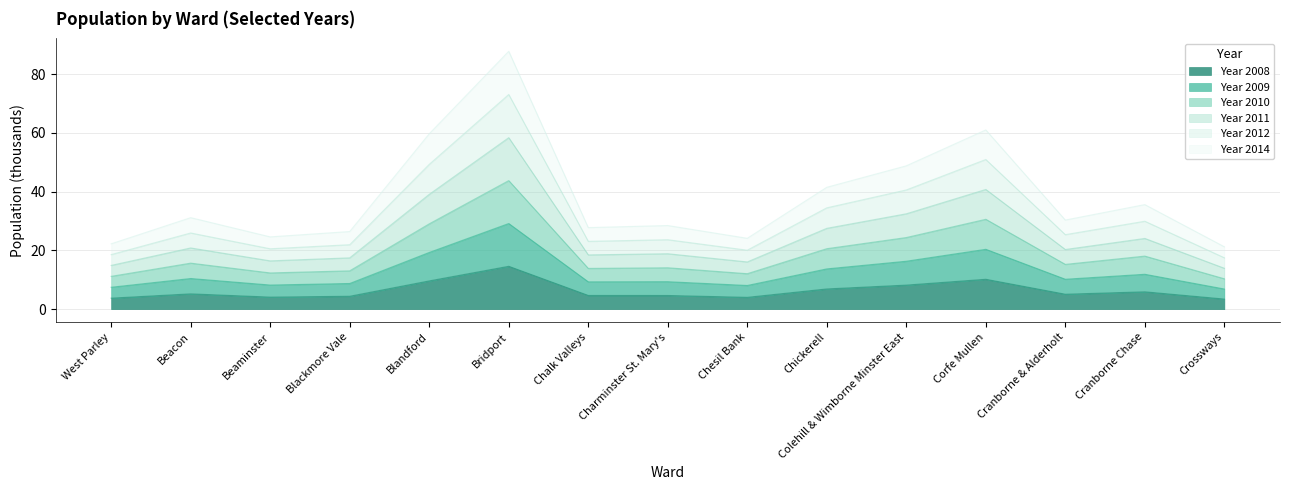

Between Blackmore Vale and Chalk Valleys, which series saw the biggest shift?

Year 2011